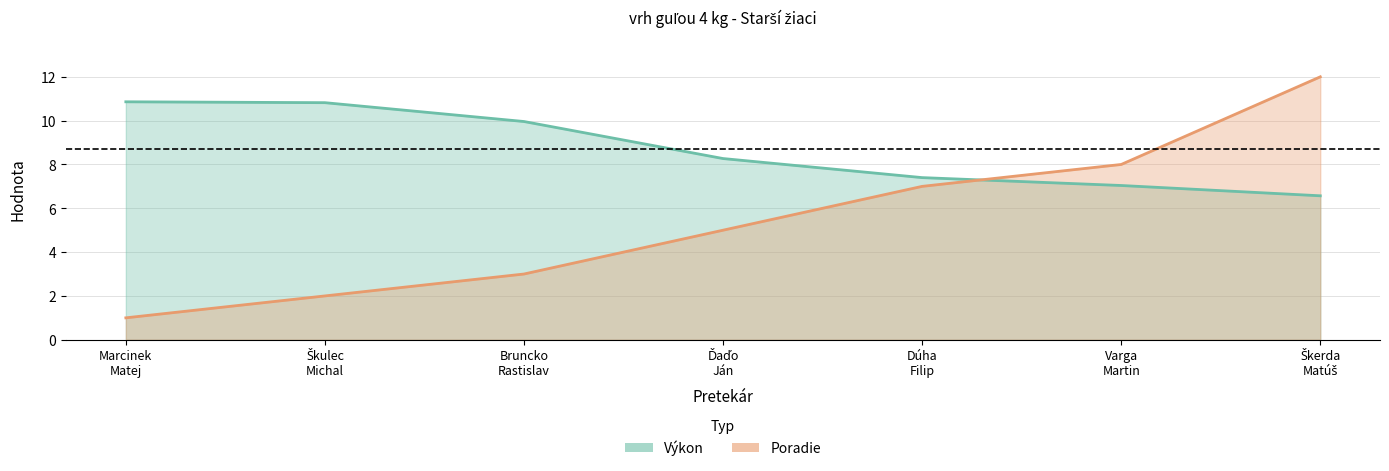

Which label corresponds to the smallest value in the chart?

Marcinek
Matej